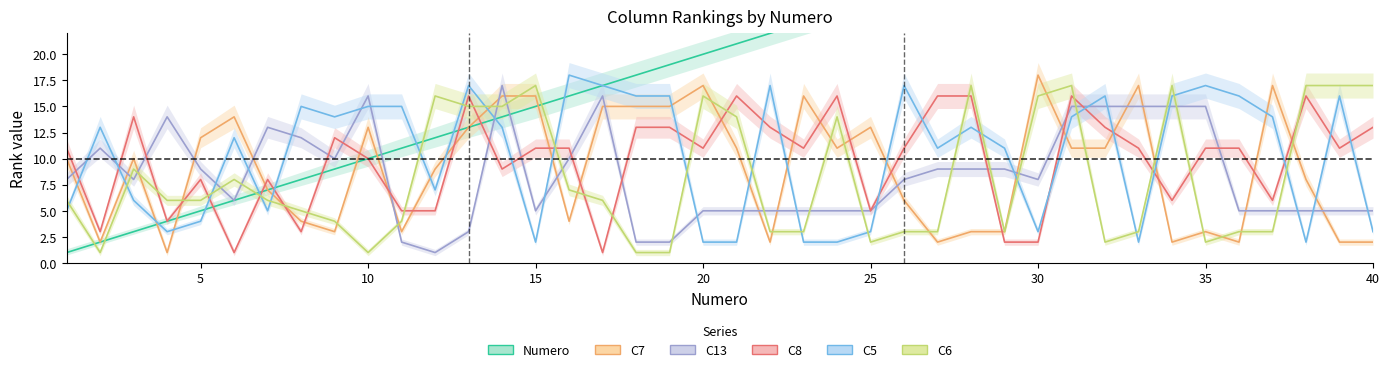

What is the difference between the maximum and minimum values in the C13 series?

16